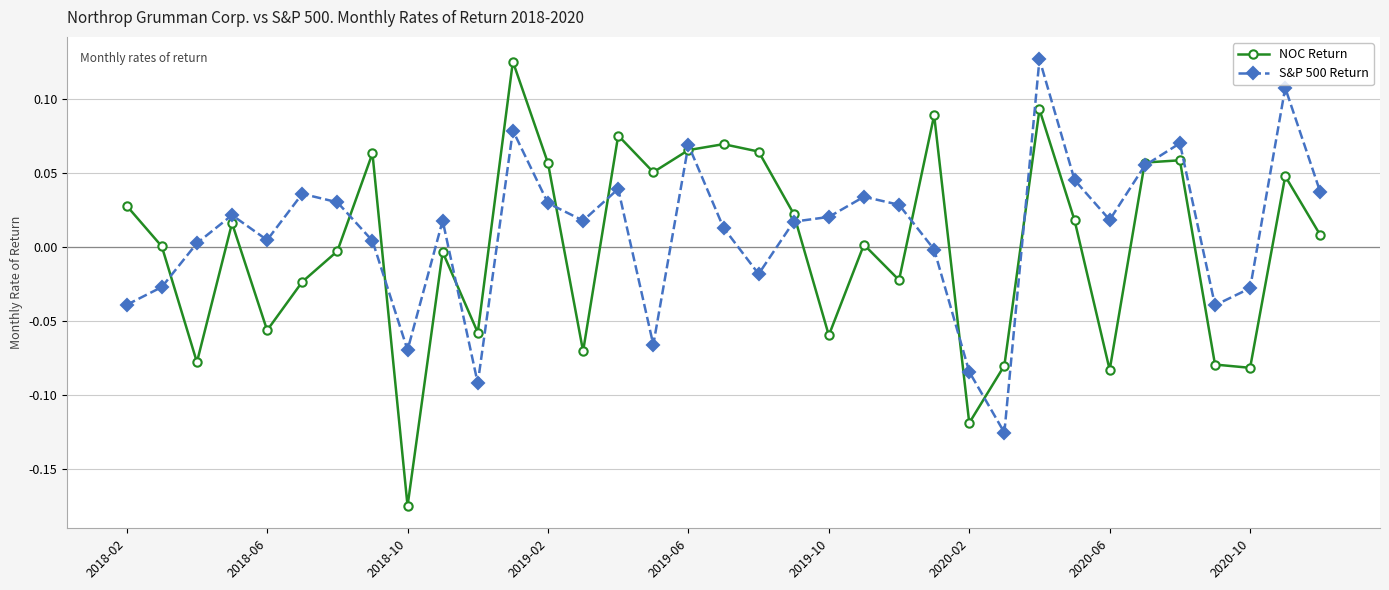

True or false: S&P 500 Return has more than 0 interior local peaks.

True